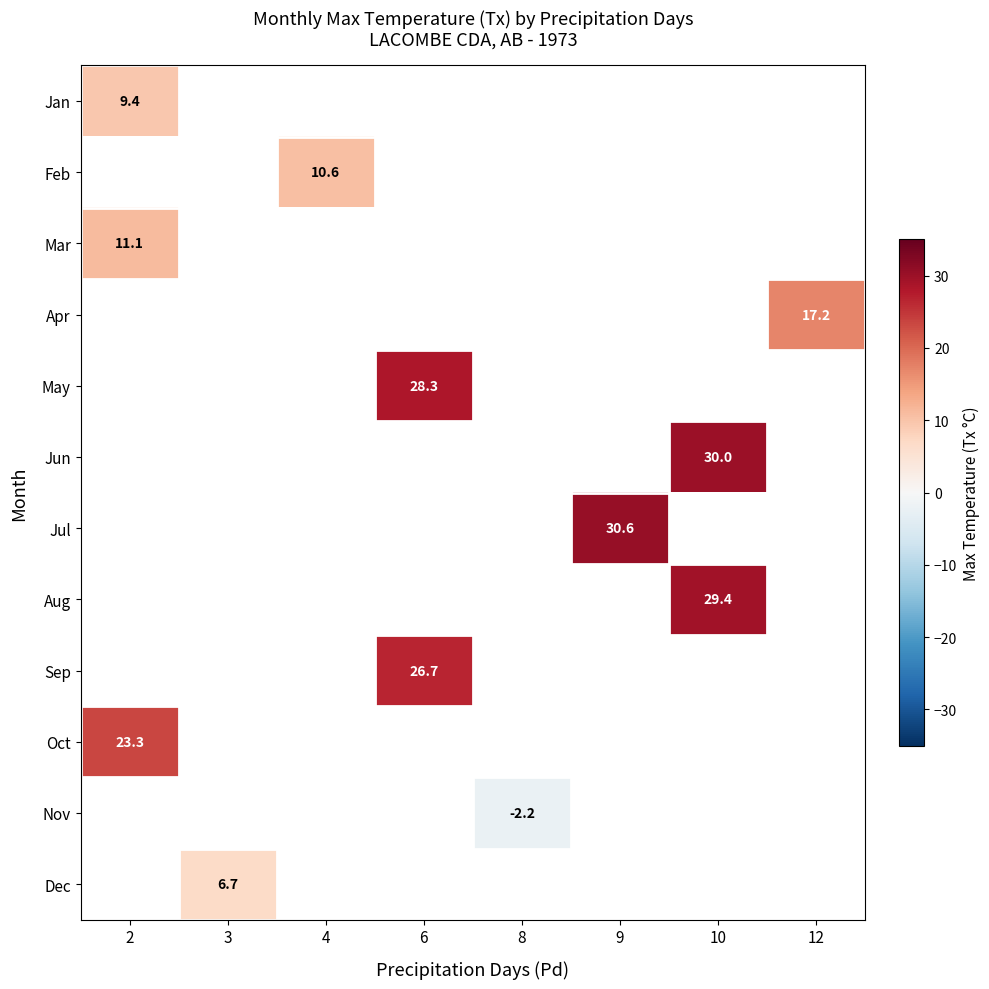

What is the maximum value for row_9?

23.3